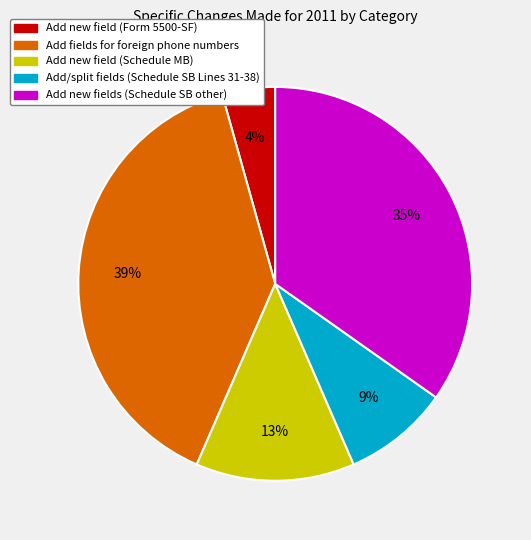

To the nearest percent, what is the combined percentage of Add new field (Form 5500-SF) and Add/split fields (Schedule SB Lines 31-38)?

13%